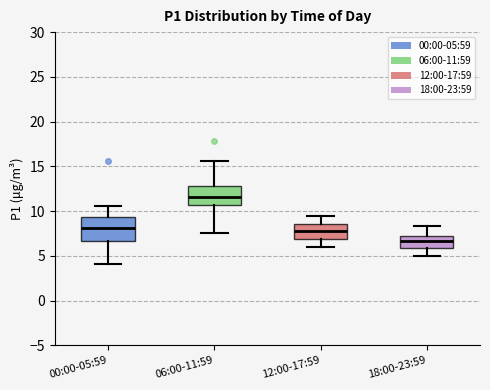

Reading left to right, read every box against the y-axis: the position of its median line, the range the box covers, and the ends of its whiskers. The values are not printed on the chart, so give them approximately, as read against the axis.

00:00-05:59: median 8.0, box 6.5 to 9.5, whiskers 4.0 to 10.5
06:00-11:59: median 11.5, box 10.5 to 13.0, whiskers 7.5 to 15.5
12:00-17:59: median 8.0, box 7.0 to 8.5, whiskers 6.0 to 9.5
18:00-23:59: median 6.5, box 6.0 to 7.0, whiskers 5.0 to 8.5